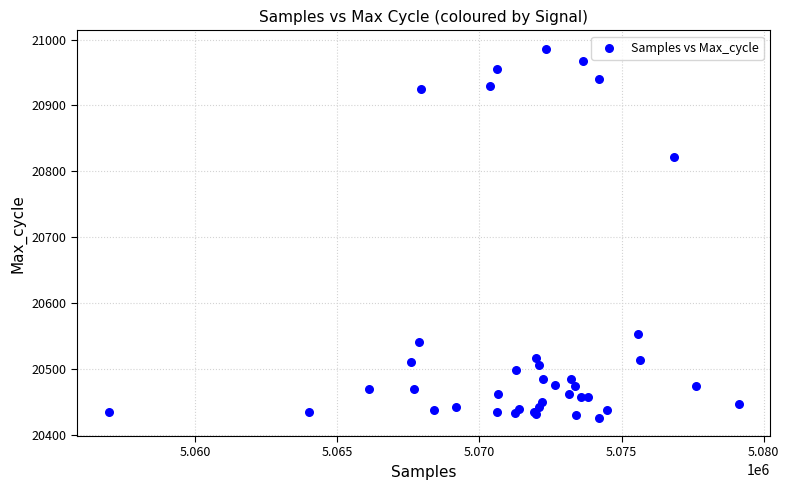

What Y value in the scatter plot is closest to 20706?

20822